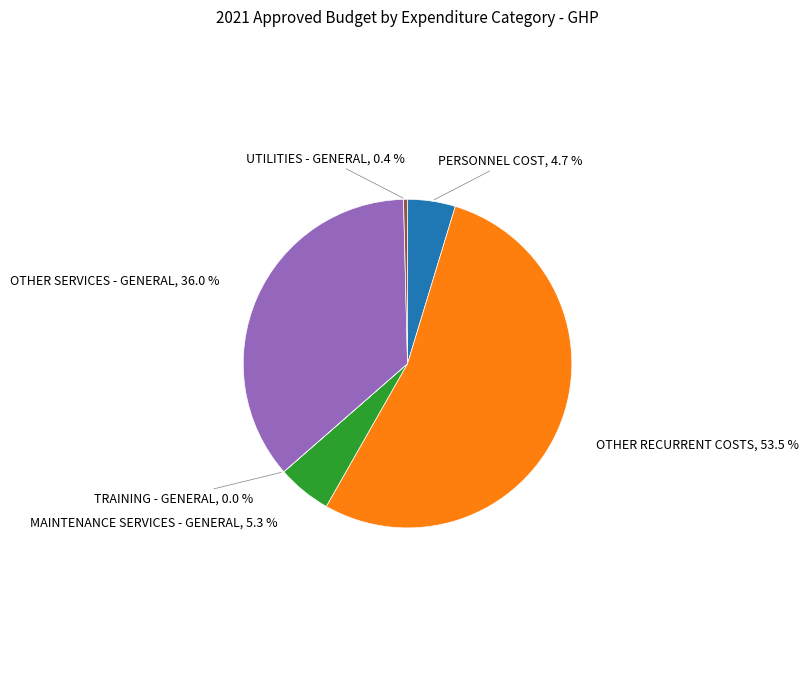

Is there a majority slice in this chart?

Yes